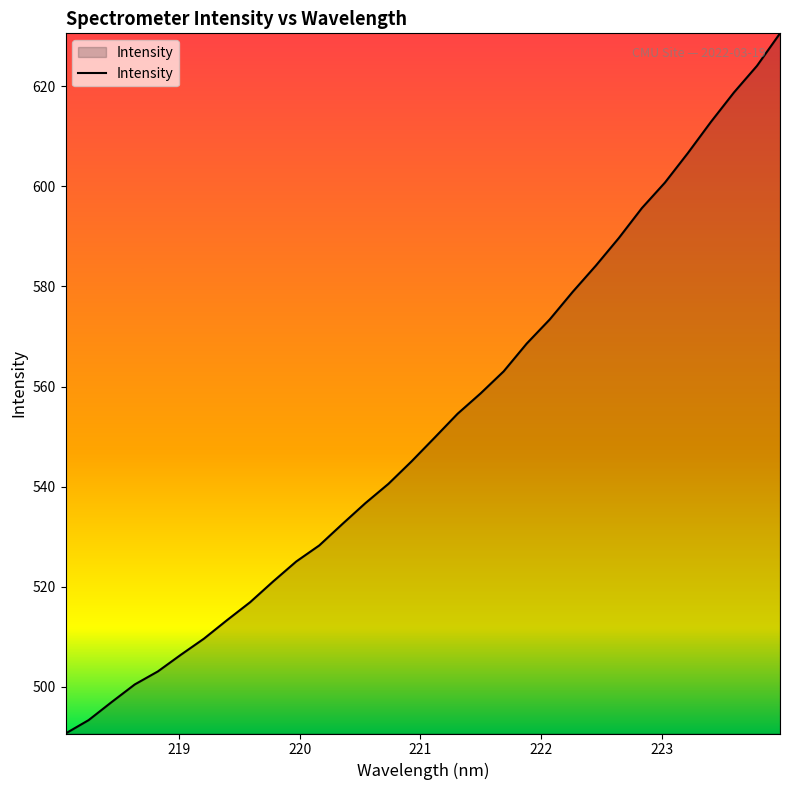

What is the minimum value shown in the chart?

490.7